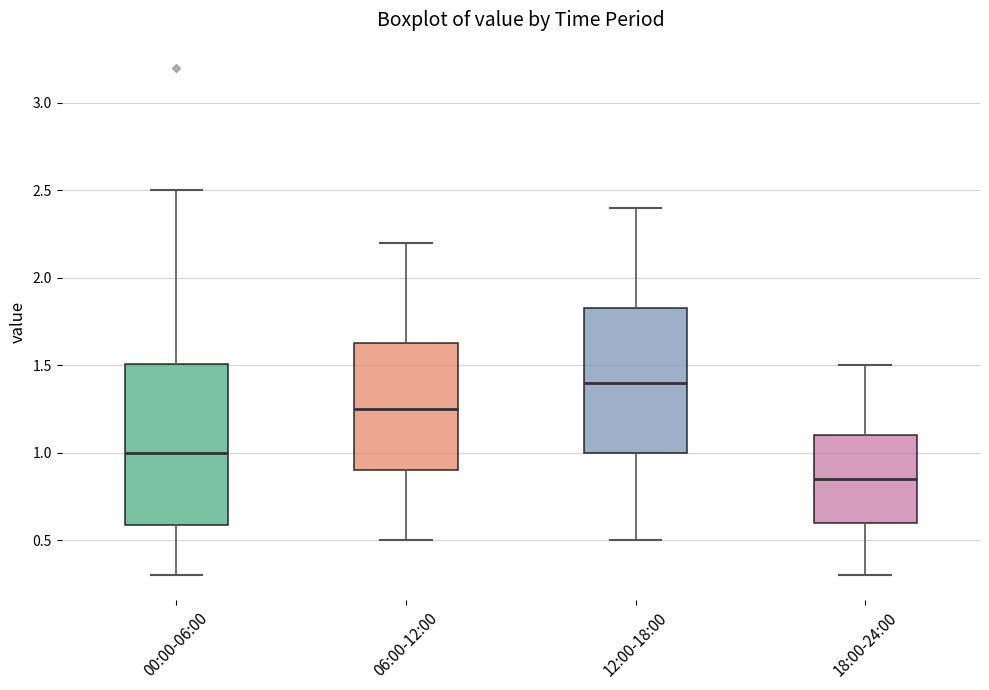

Reading left to right, read every box against the y-axis: the position of its median line, the range the box covers, and the ends of its whiskers. The values are not printed on the chart, so give them approximately, as read against the axis.

00:00-06:00: median 1.00, box 0.60 to 1.50, whiskers 0.30 to 2.50
06:00-12:00: median 1.25, box 0.90 to 1.65, whiskers 0.50 to 2.20
12:00-18:00: median 1.40, box 1.00 to 1.85, whiskers 0.50 to 2.40
18:00-24:00: median 0.85, box 0.60 to 1.10, whiskers 0.30 to 1.50